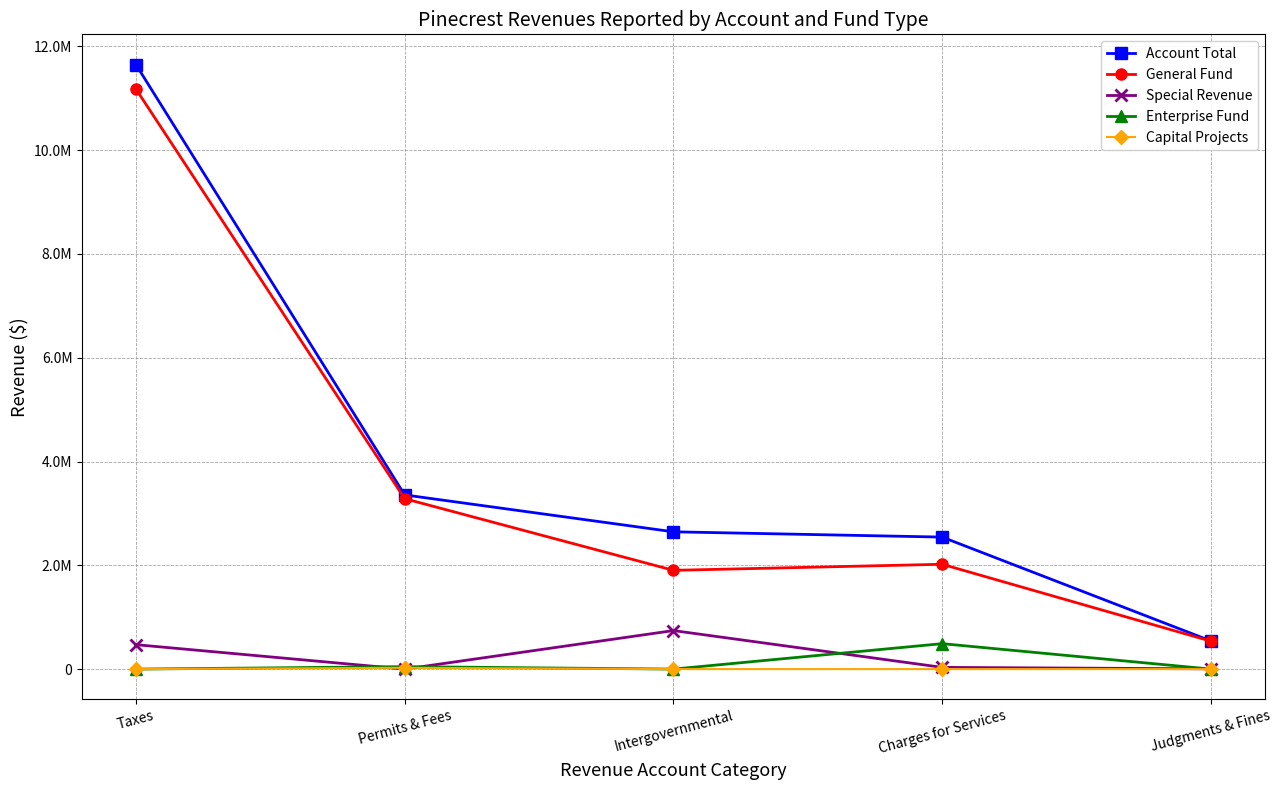

What are all the series names shown in the legend?

Account Total, General Fund, Special Revenue, Enterprise Fund, Capital Projects